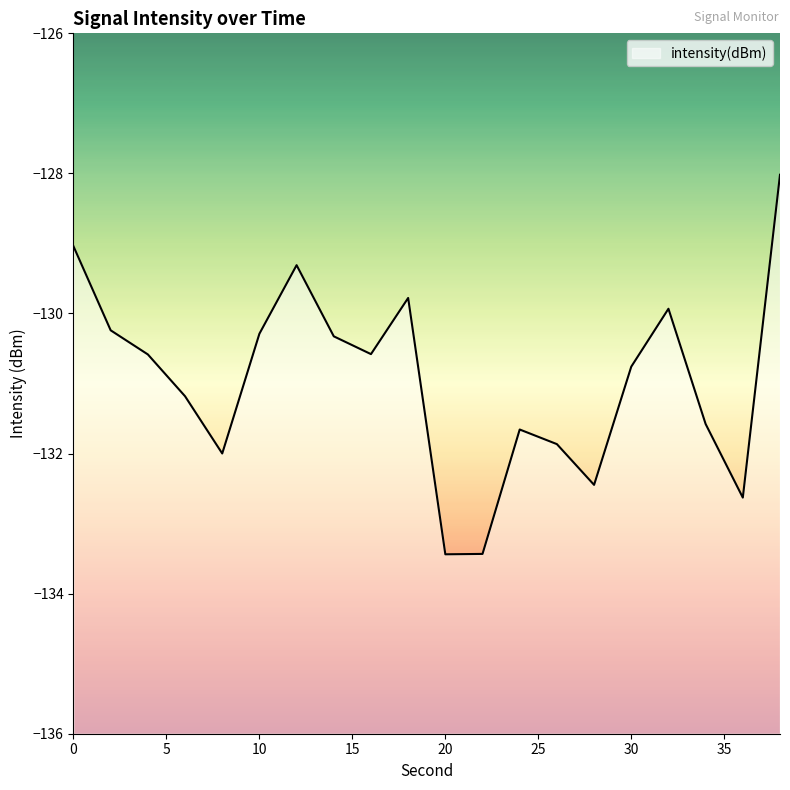

What is the minimum value shown in the chart?

-133.4